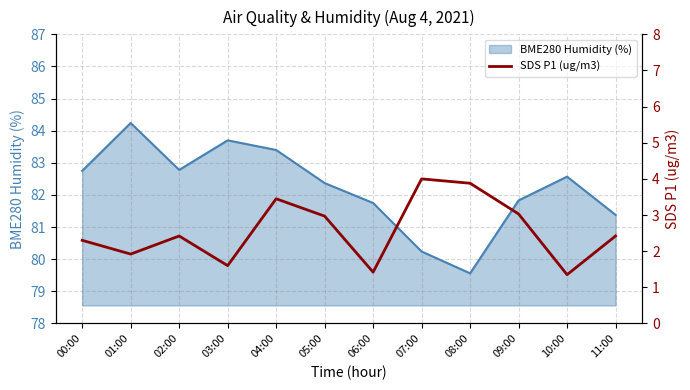

Which label corresponds to the smallest value in the chart?

10:00